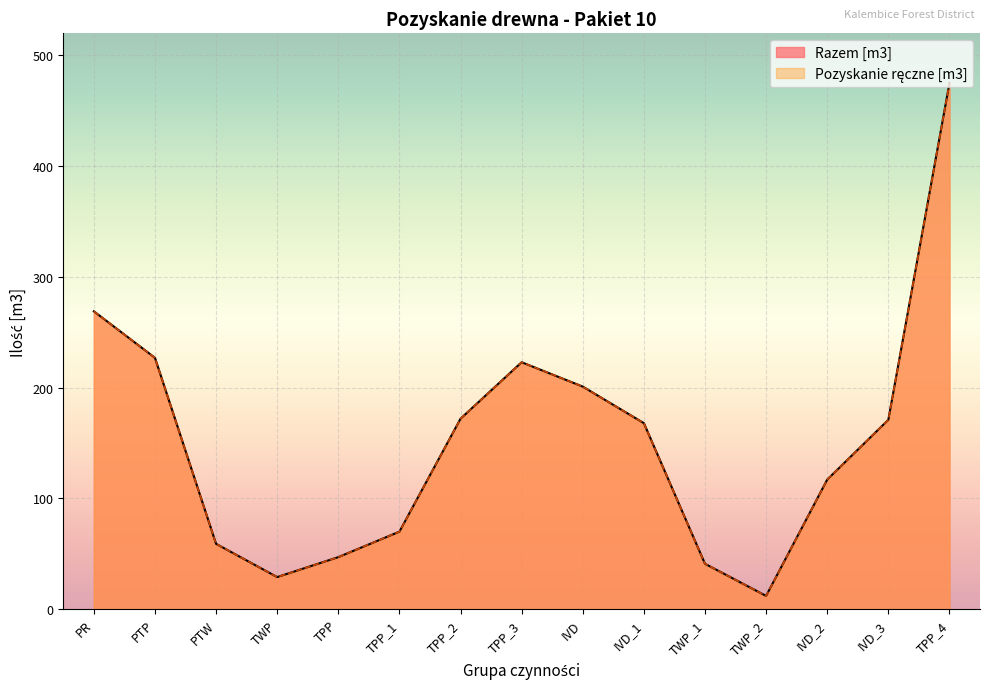

True or false: Razem [m3] and Pozyskanie ręczne [m3] cross at least once.

False